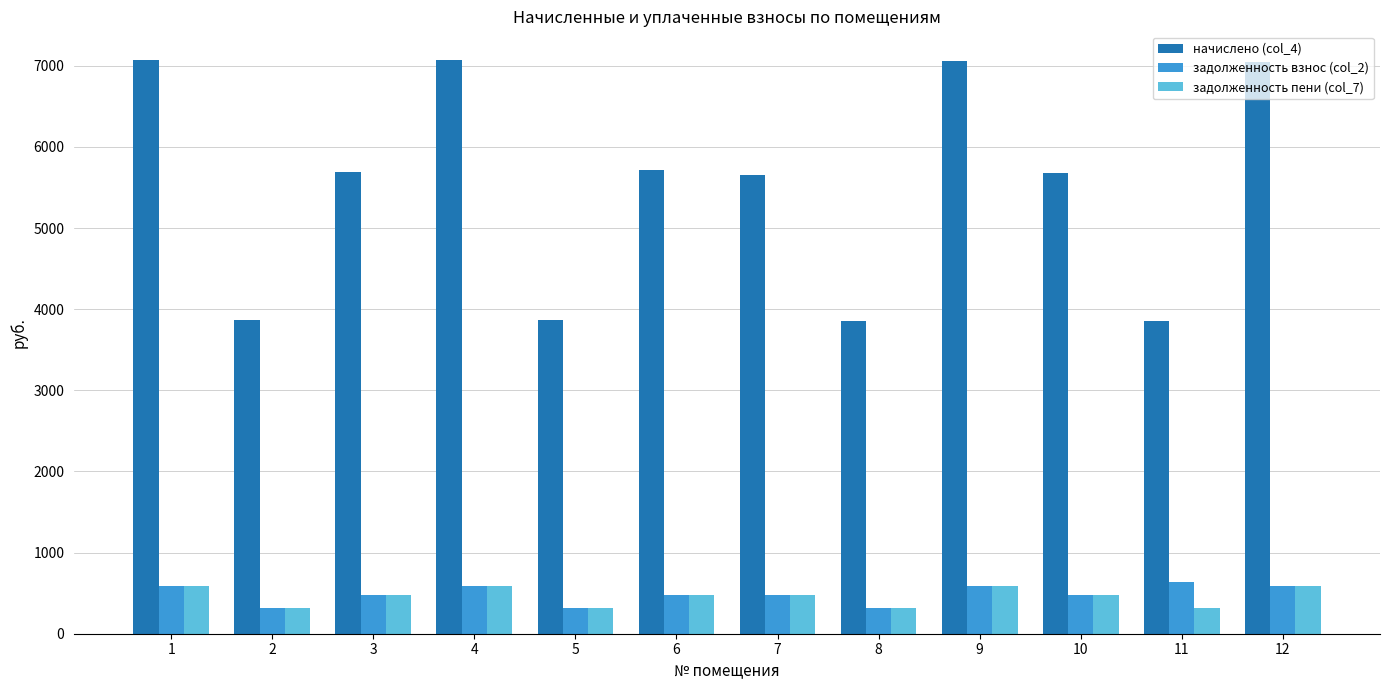

What is the difference between the highest and lowest values at 8?

3528.4